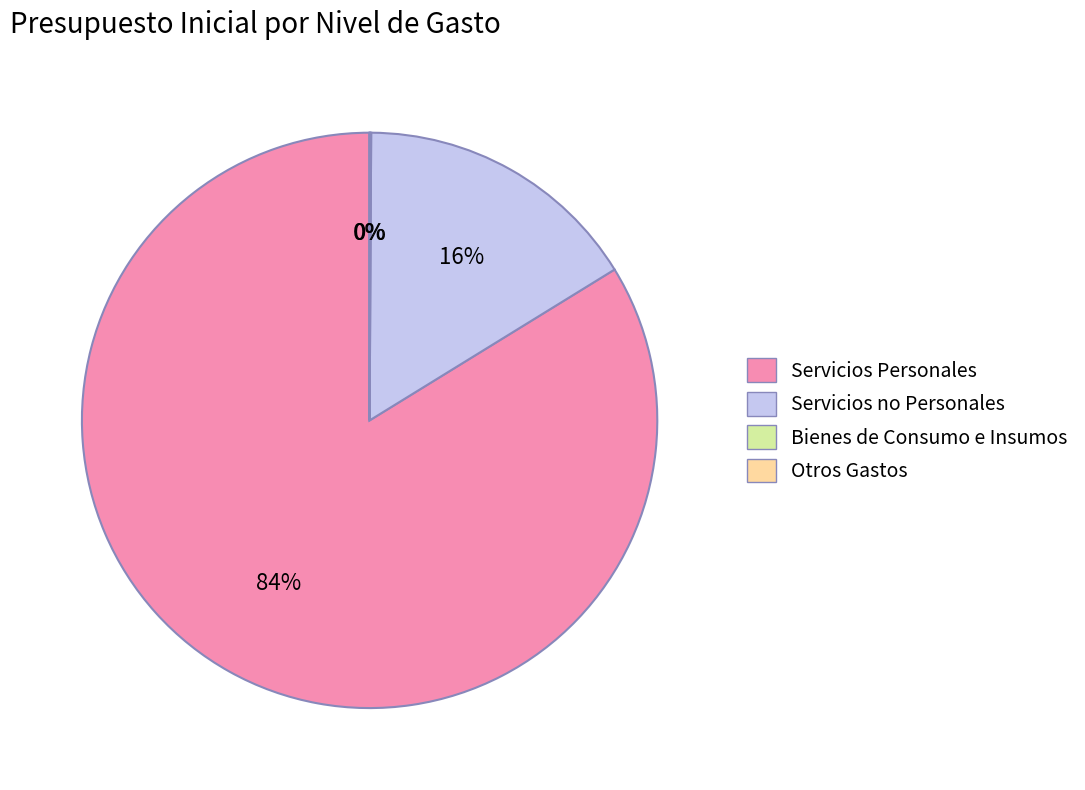

Between Servicios no Personales and Servicios Personales, which is larger?

Servicios Personales